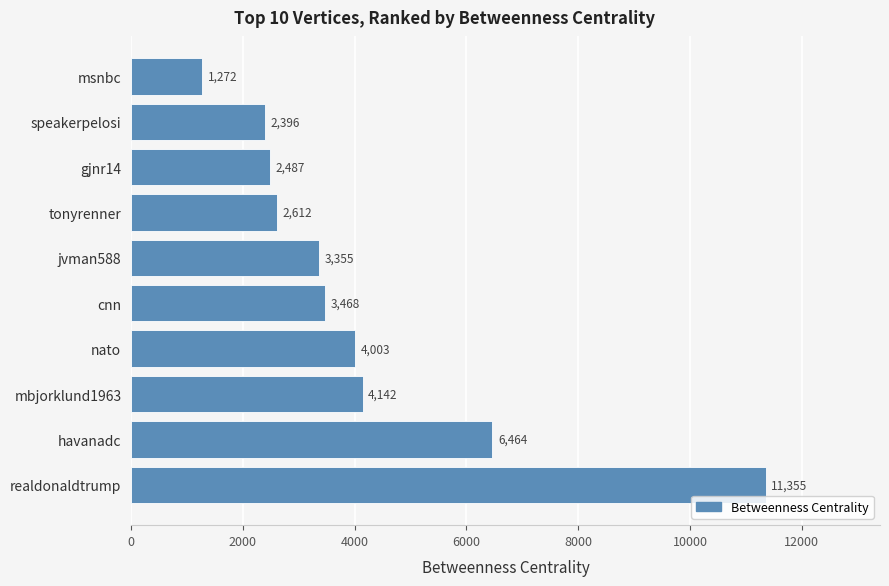

What is the maximum value shown in the chart?

11355